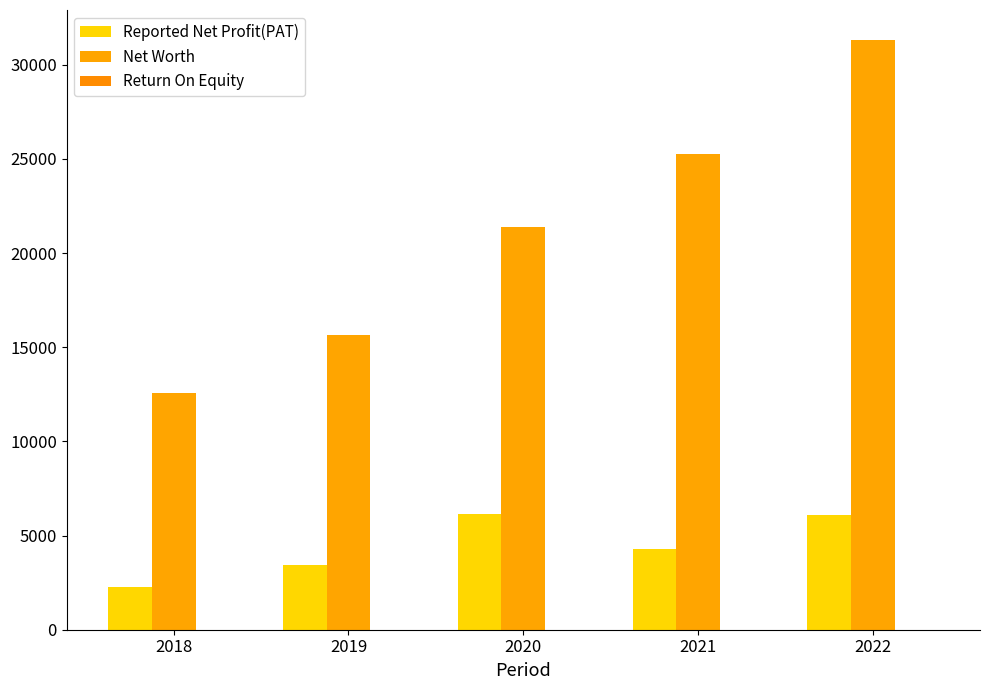

How many data points in Reported Net Profit(PAT) are above 4288?

3